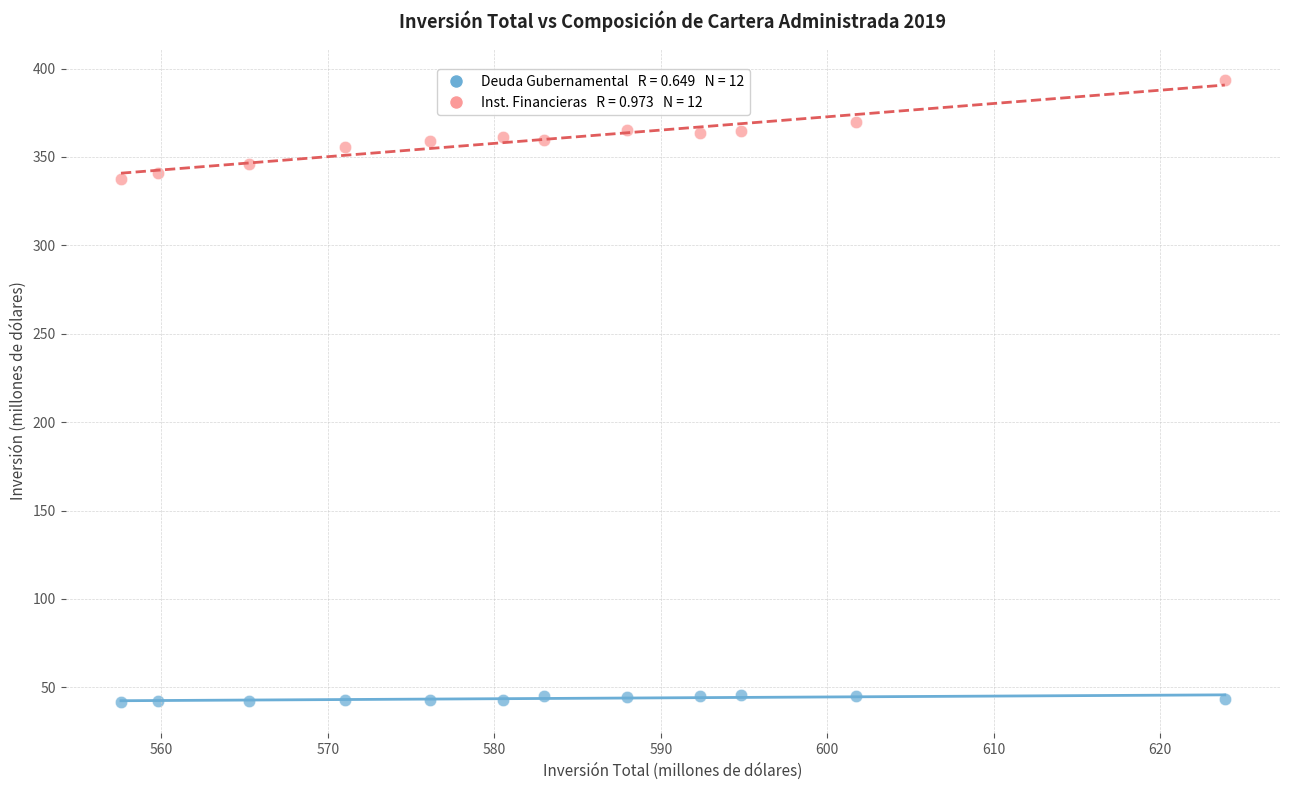

Across all data points, what is the range of Y values (max minus min)?

352.2